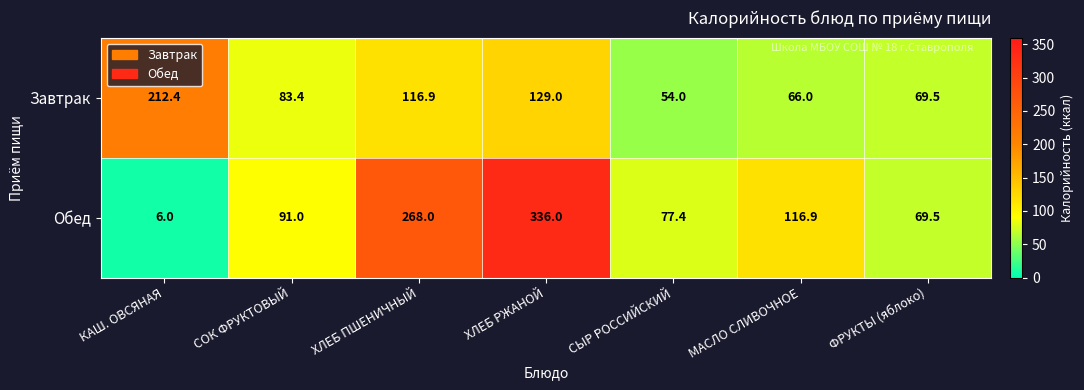

Which label corresponds to the largest value in the chart?

ХЛЕБ РЖАНОЙ